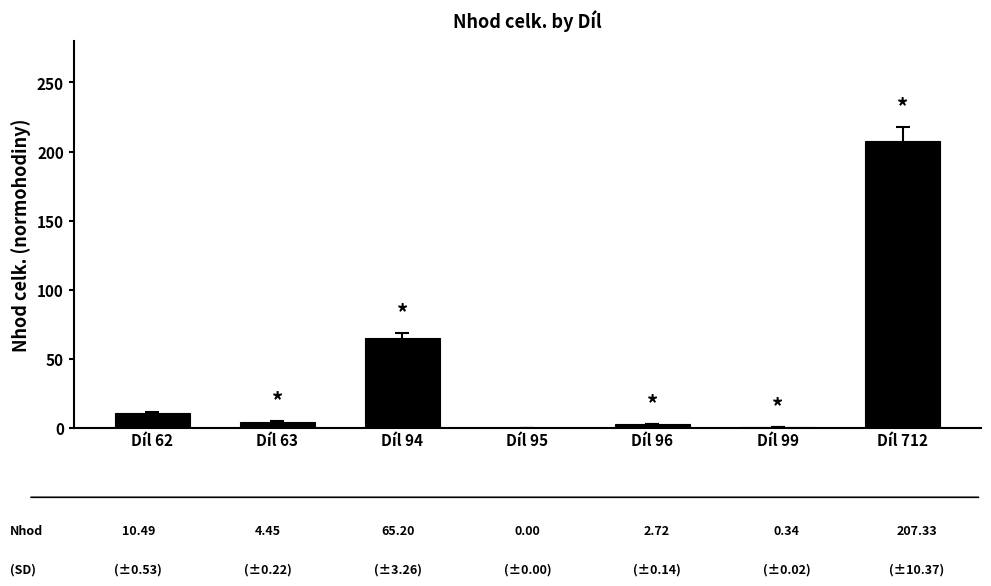

At which category does the chart reach its peak across all series?

Díl 712